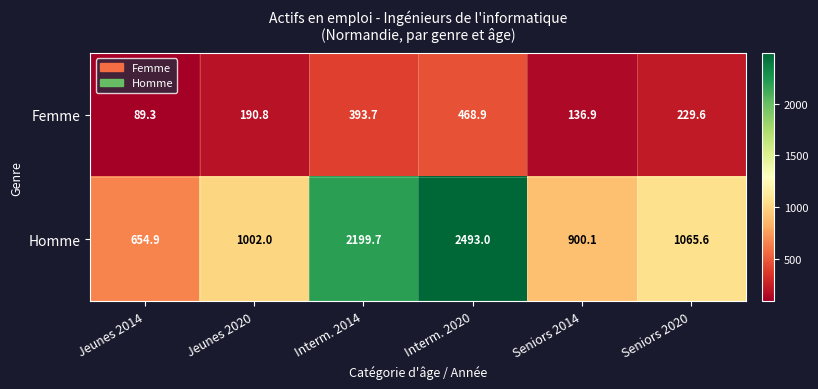

What is the average value of the Homme series?

1385.9